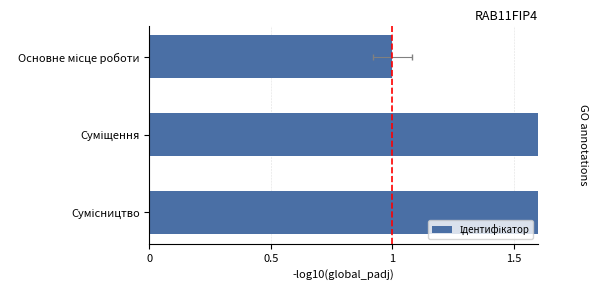

What is the value of the 2nd bar from the left?

2